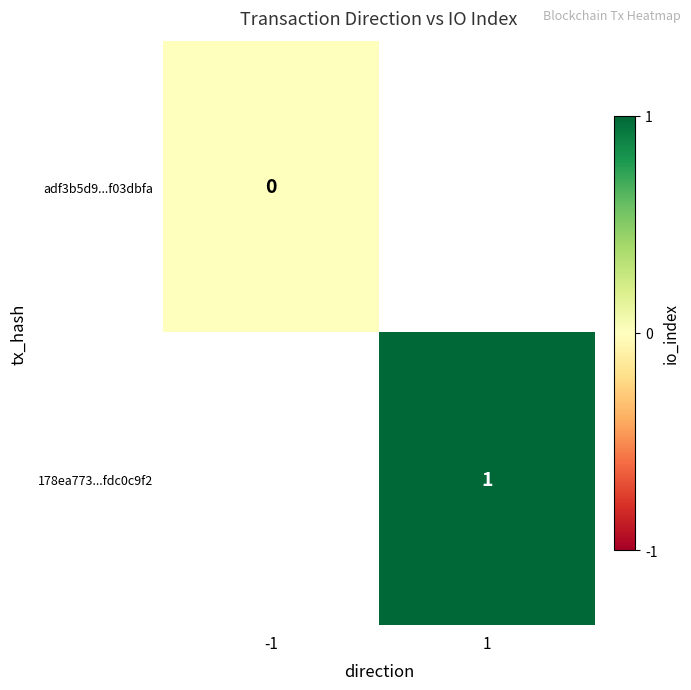

Which label corresponds to the smallest value in the chart?

-1